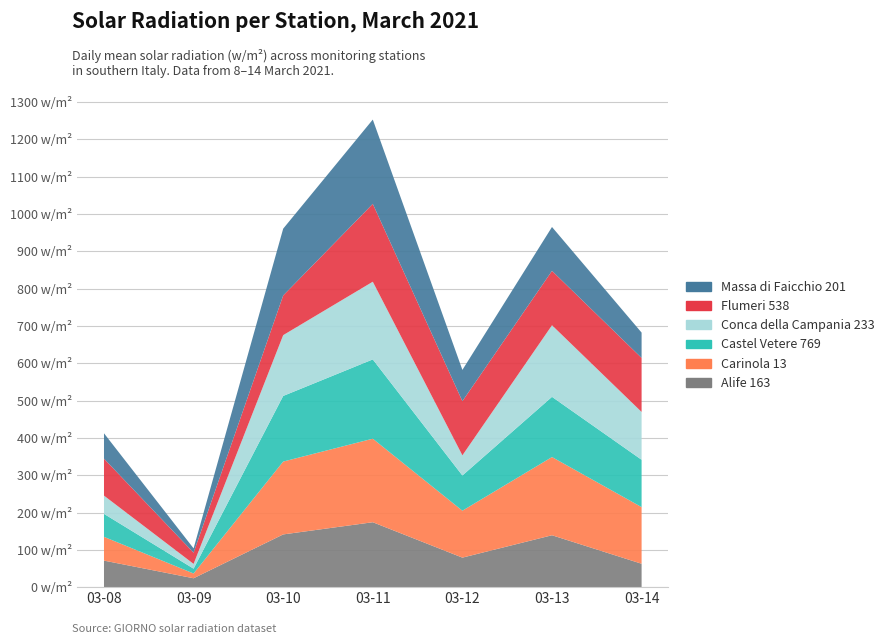

Reading right to left, list all the values displayed in this chart.

Alife 163: 62.7	139.1	79.1	174.0	141.3	23.8	71.1
Carinola 13: 151.8	209.6	125.8	223.9	195.3	12.8	63.7
Castel Vetere 769: 126.9	161.4	94.4	212.5	175.9	12.9	61.6
Conca della Campania 233: 128.2	191.9	54.0	208.3	163.0	12.8	48.9
Flumeri 538: 144.8	145.8	145.2	208.7	106.3	30.1	99.1
Massa di Faicchio 201: 67.9	117.6	83.8	225.9	179.1	11.5	68.0